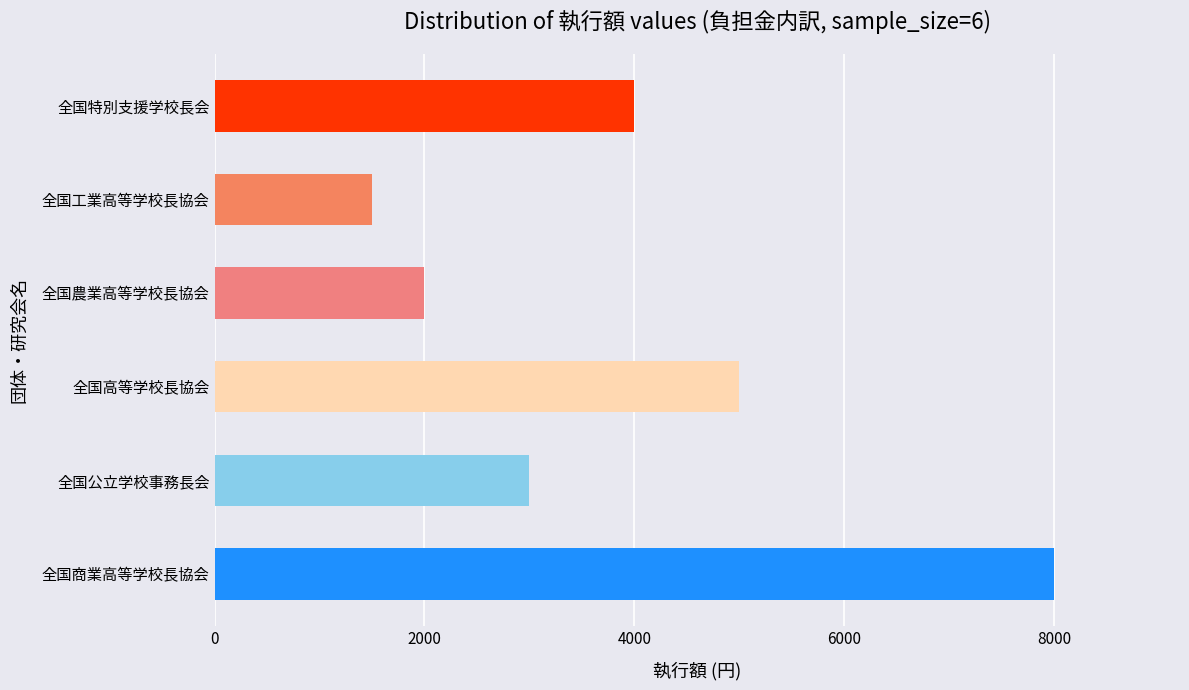

Rank the categories by value from highest to lowest.

全国商業高等学校長協会, 全国高等学校長協会, 全国特別支援学校長会, 全国公立学校事務長会, 全国農業高等学校長協会, 全国工業高等学校長協会